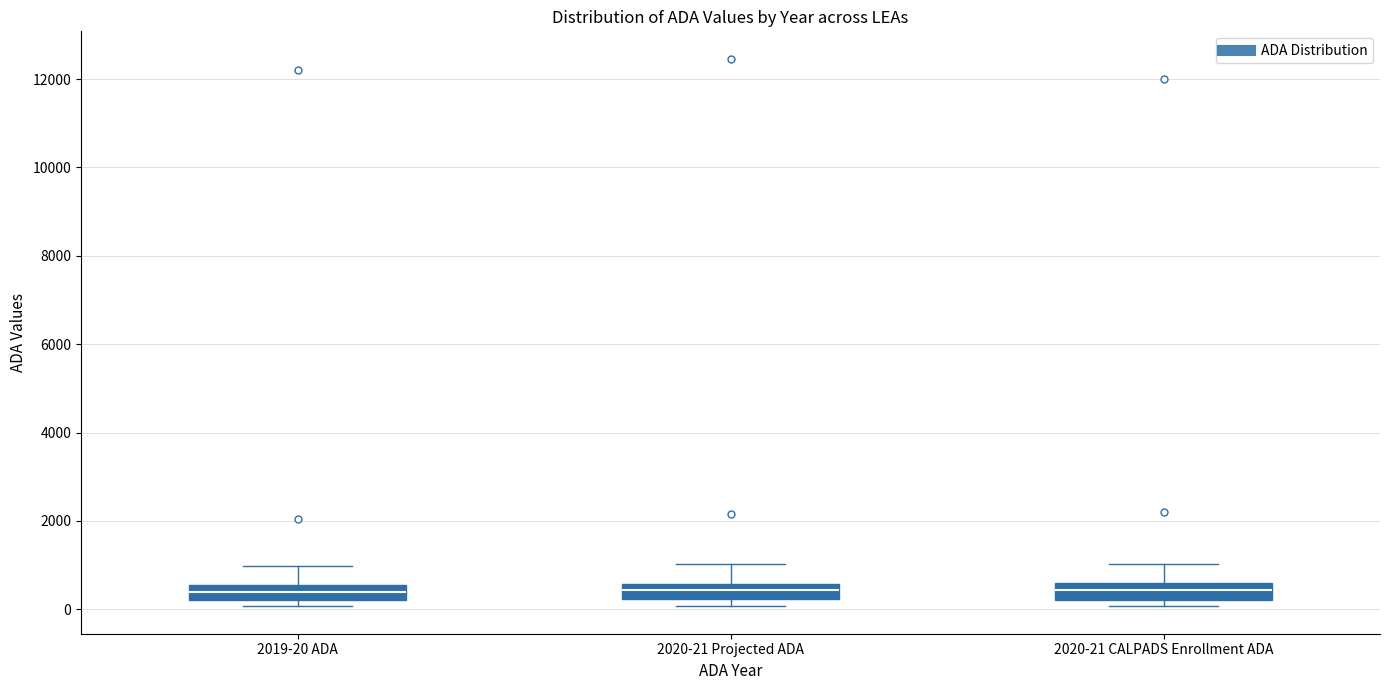

Reading left to right, read every box against the y-axis: the position of its median line, the range the box covers, and the ends of its whiskers. The values are not printed on the chart, so give them approximately, as read against the axis.

2019-20 ADA: median 400, box 200 to 600, whiskers 0 to 1000
2020-21 Projected ADA: median 400, box 200 to 600, whiskers 0 to 1000
2020-21 CALPADS Enrollment ADA: median 400, box 200 to 600, whiskers 0 to 1000